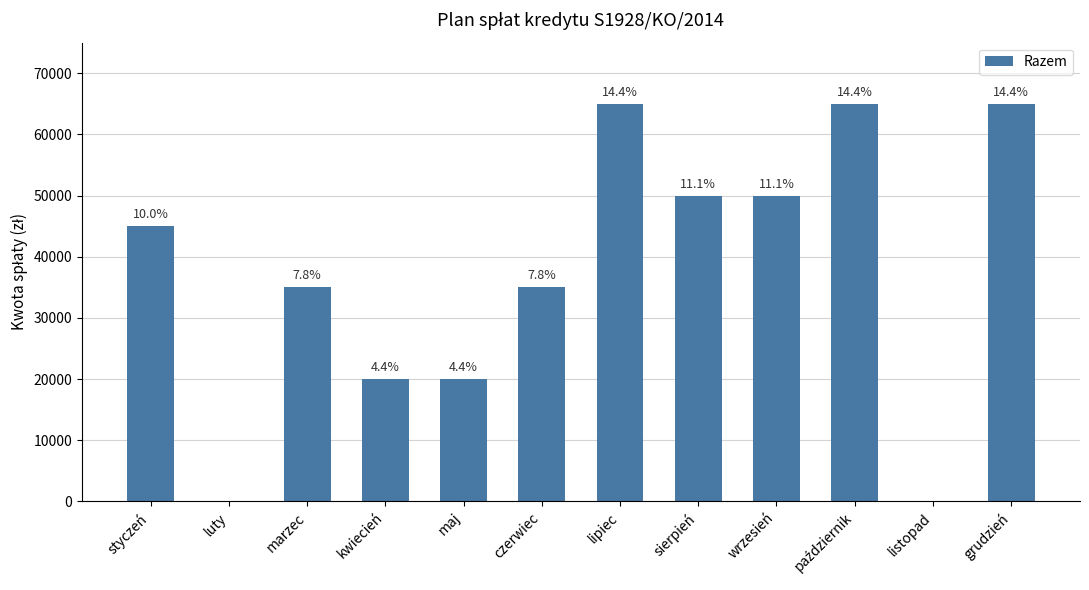

Rank the categories by value from lowest to highest.

luty, listopad, kwiecień, maj, marzec, czerwiec, styczeń, sierpień, wrzesień, lipiec, październik, grudzień